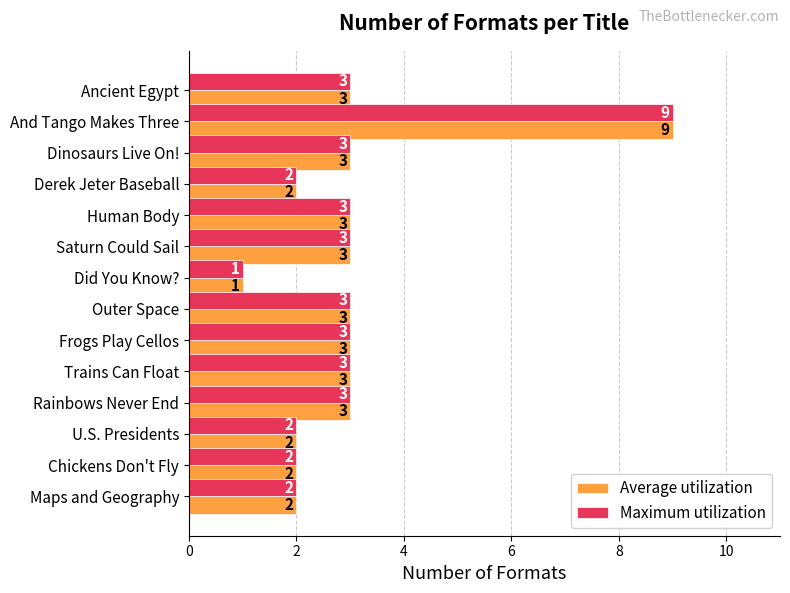

What is the minimum value for Maximum utilization?

1